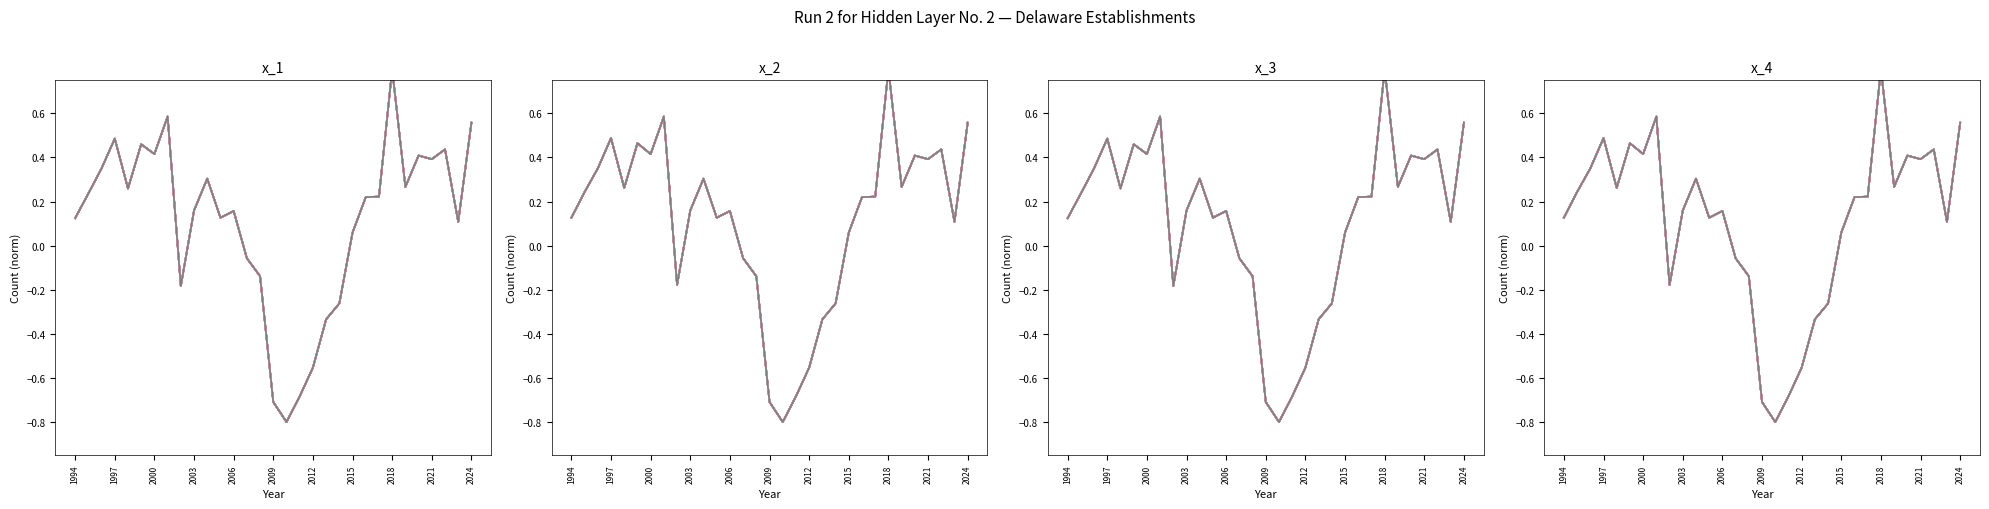

True or false: Total Establishments and Total Firms cross at least once.

False